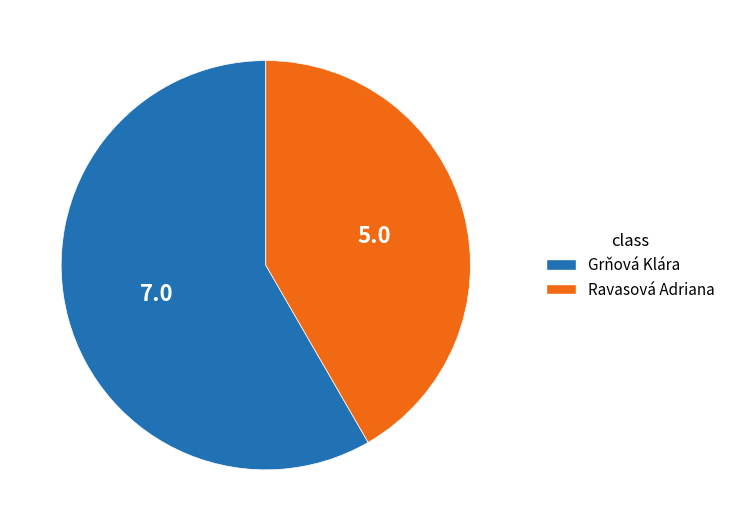

Is it true that Ravasová Adriana is 42% of the pie?

True